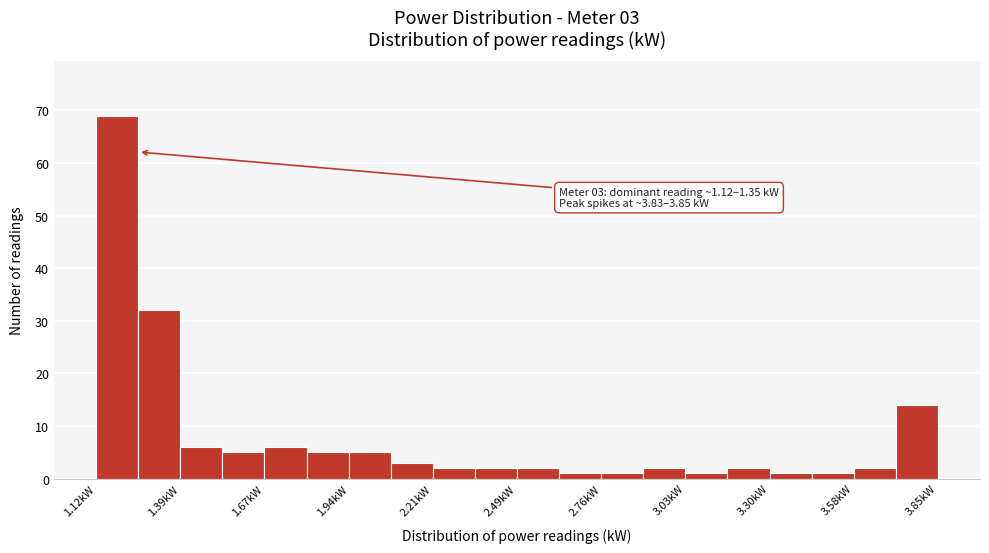

Around what value on the x-axis is the tallest bar? Give the approximate position of its centre, as read against the axis.

1.20